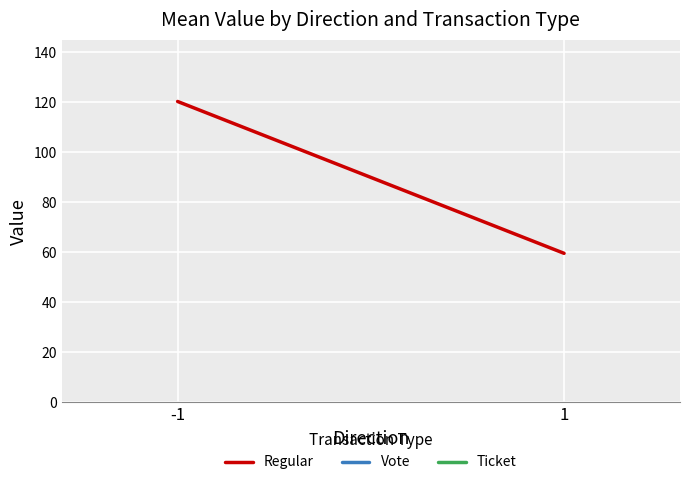

Reading left to right, what are all the values shown in this chart?

-1=120.3	1=59.6